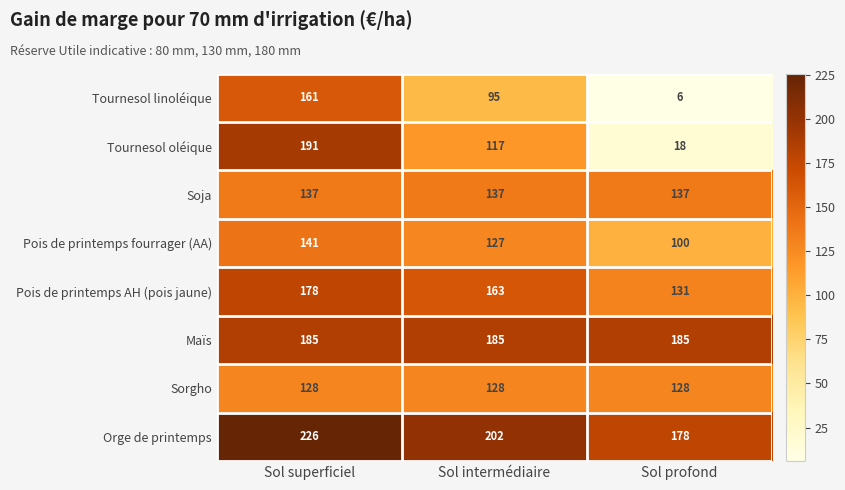

What is the highest value of the Tournesol linoléique series?

161